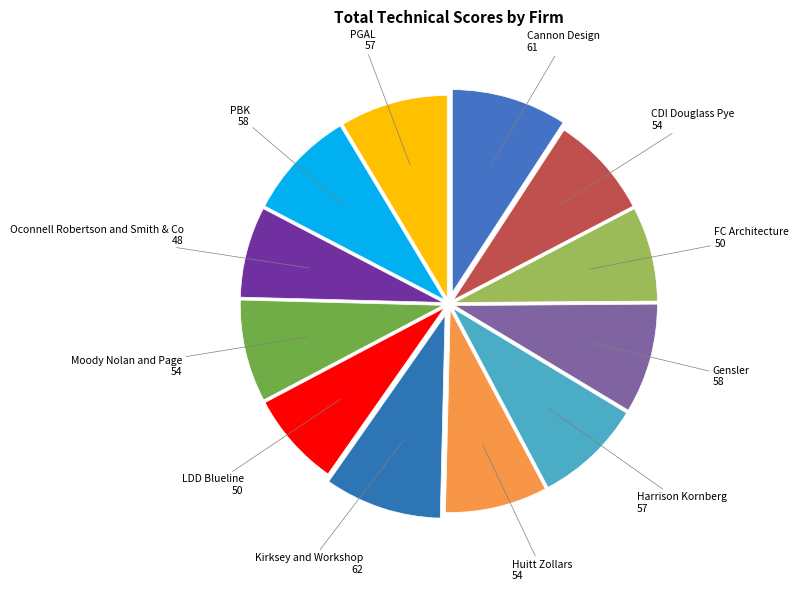

How many slices are in this pie chart?

12